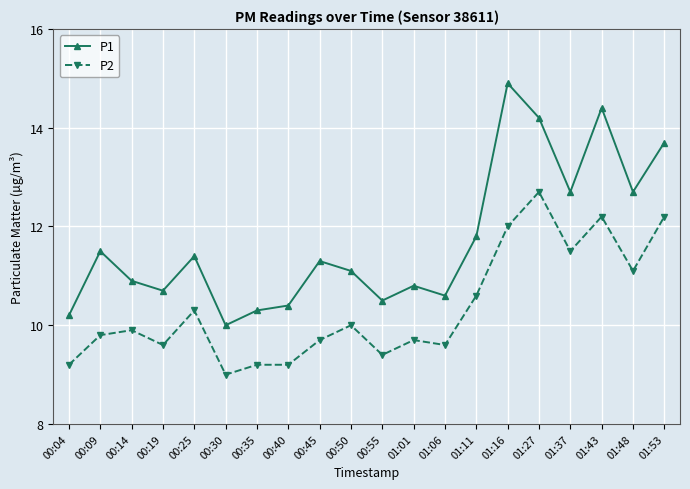

Where is the first local minimum for P2?

00:19